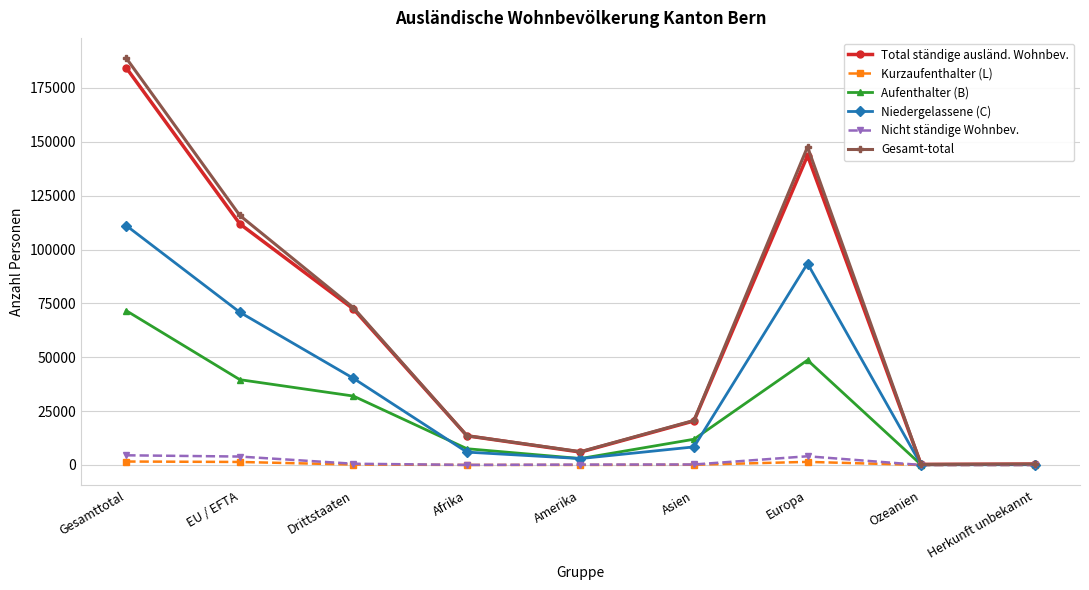

Does the chart have visible grid lines?

Yes